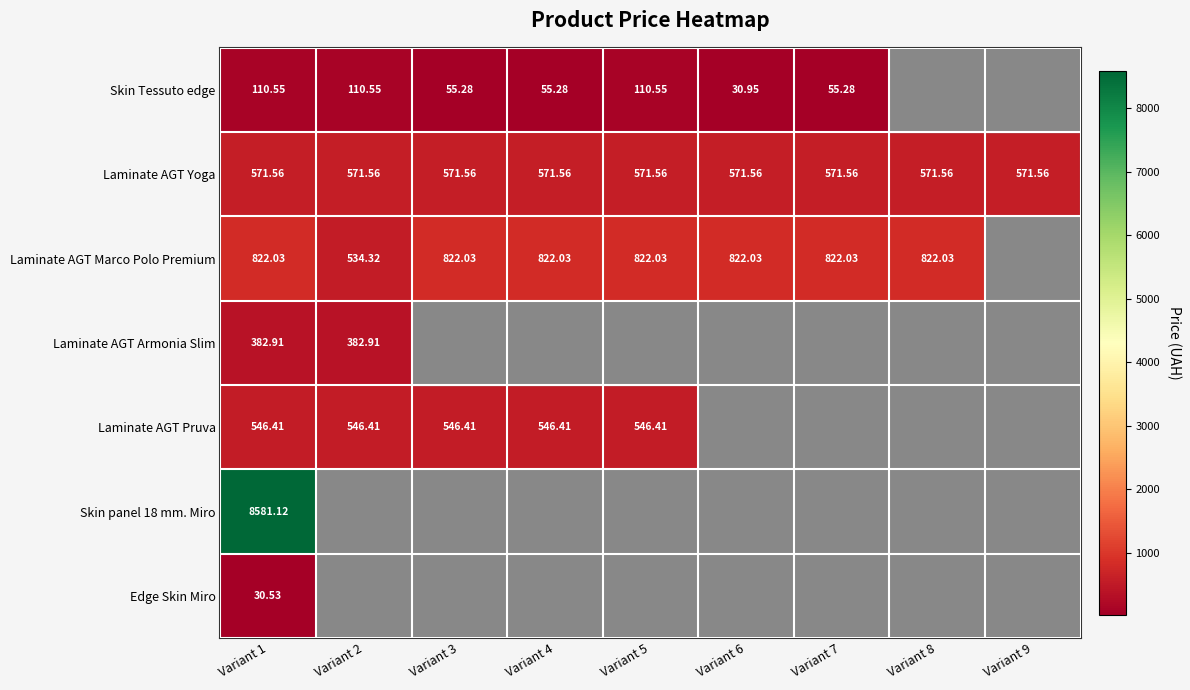

What is the approximate value of Laminate AGT Pruva at Variant 5?

546.4